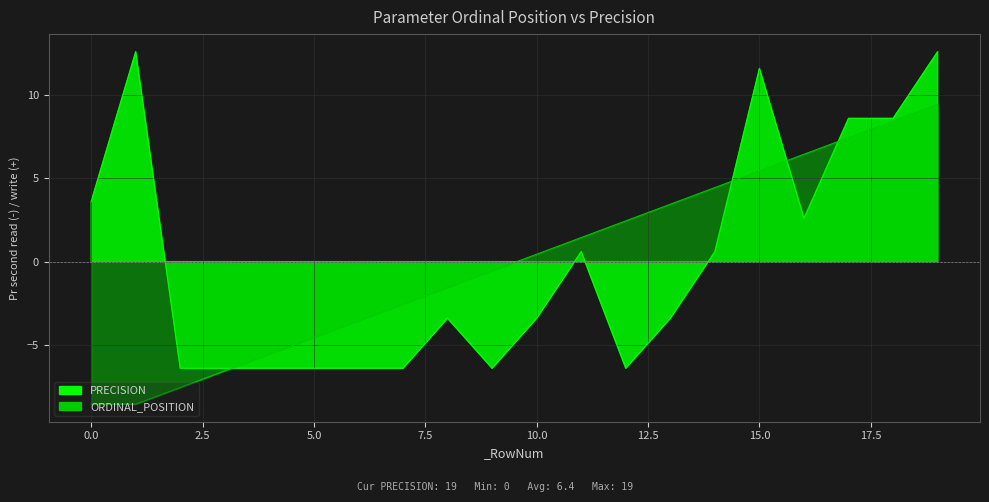

True or false: ORDINAL_POSITION and PRECISION intersect in this chart.

True